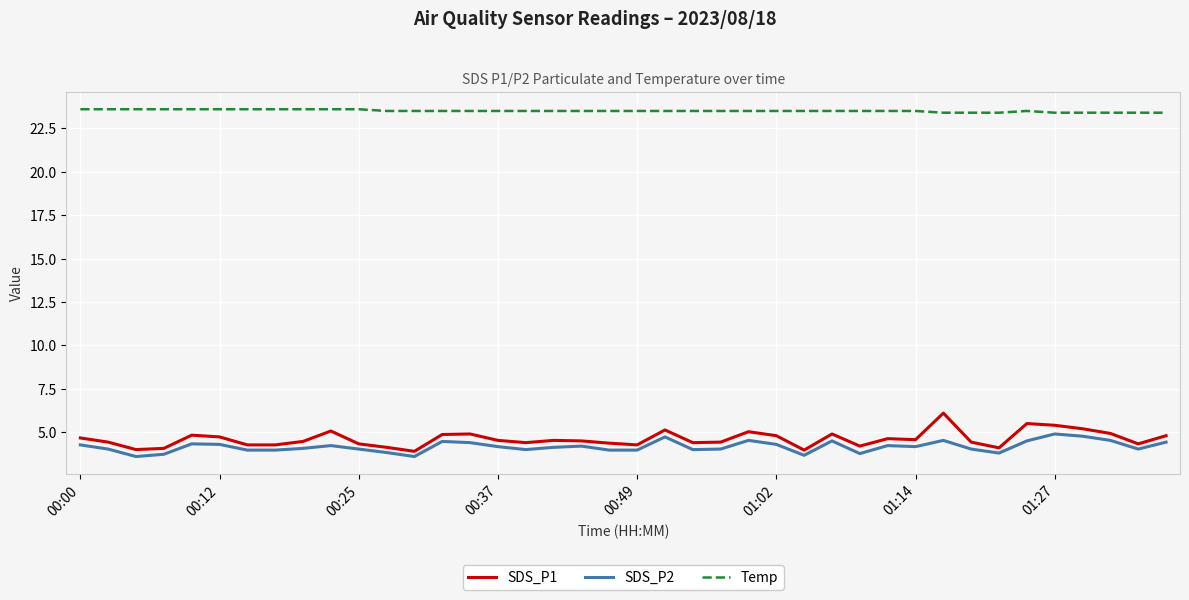

Which series has the largest range (max minus min)?

SDS_P1